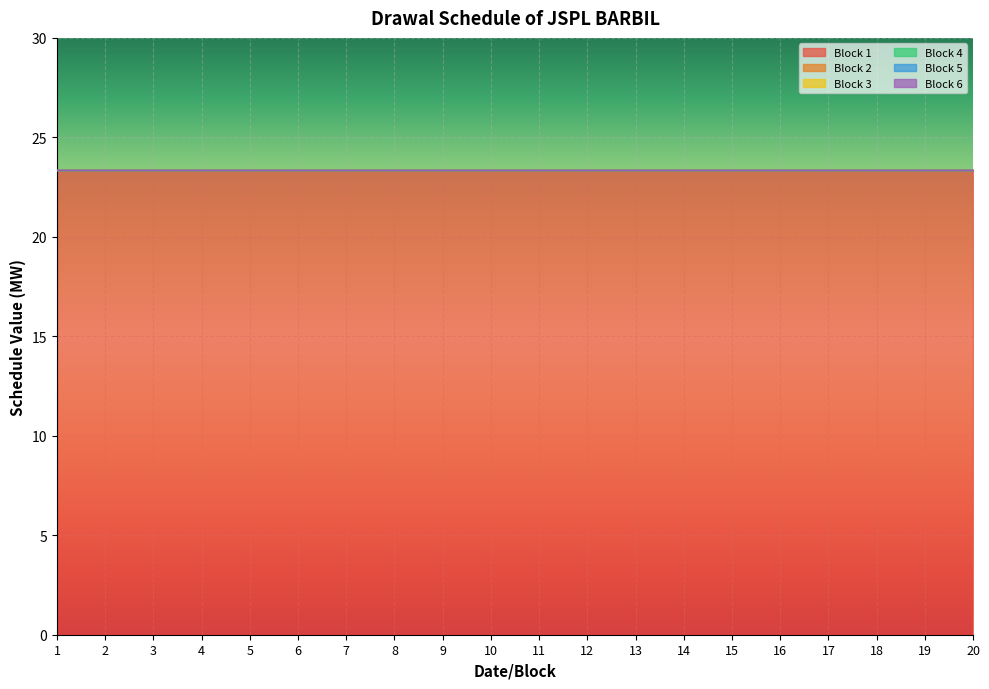

Which series has the largest range (max minus min)?

Block 1